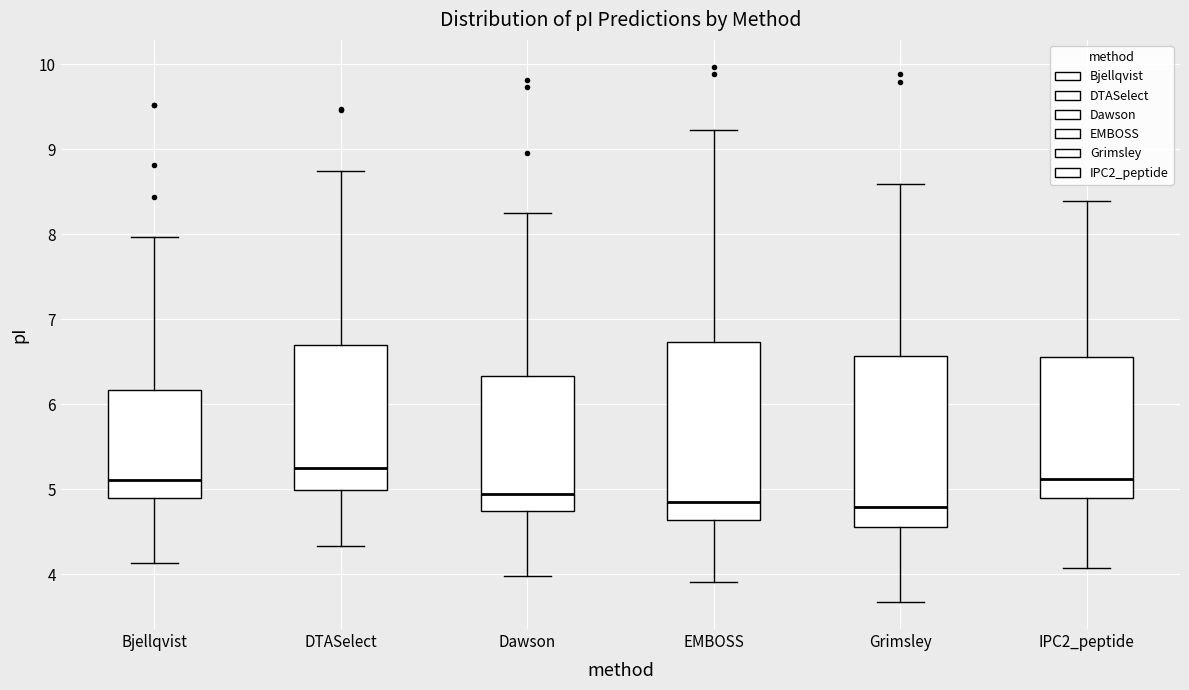

Reading left to right, read every box against the y-axis: the position of its median line, the range the box covers, and the ends of its whiskers. The values are not printed on the chart, so give them approximately, as read against the axis.

Bjellqvist: median 5.1, box 4.9 to 6.2, whiskers 4.1 to 8.0
DTASelect: median 5.2, box 5.0 to 6.7, whiskers 4.3 to 8.7
Dawson: median 4.9, box 4.7 to 6.3, whiskers 4.0 to 8.2
EMBOSS: median 4.9, box 4.6 to 6.7, whiskers 3.9 to 9.2
Grimsley: median 4.8, box 4.6 to 6.6, whiskers 3.7 to 8.6
IPC2_peptide: median 5.1, box 4.9 to 6.6, whiskers 4.1 to 8.4